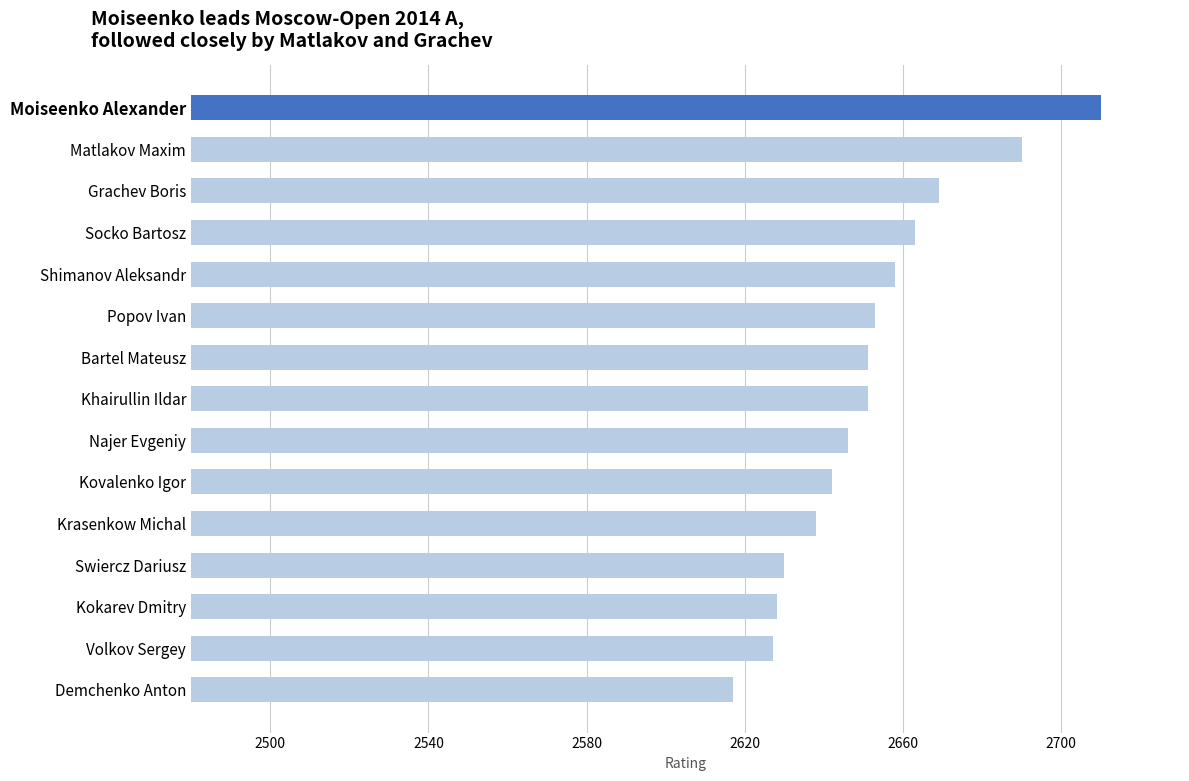

Which category has the lowest value across all series?

Demchenko Anton